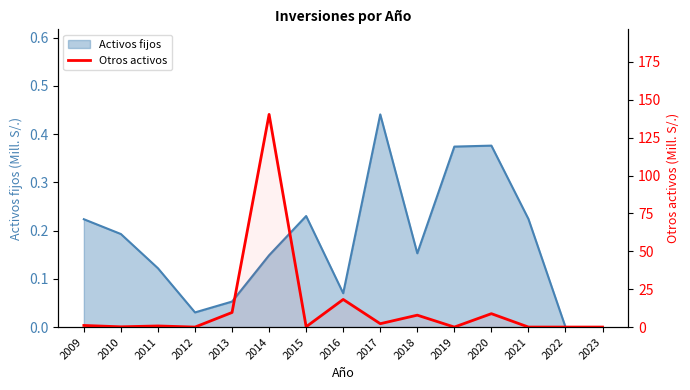

True or false: the data shows 1.1 at 2009.

True